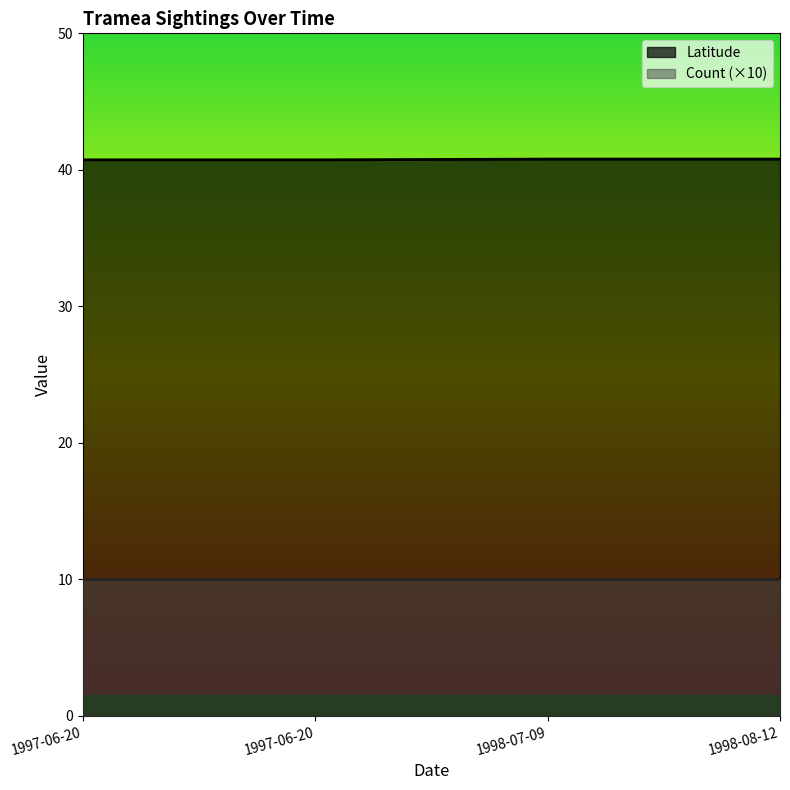

What are all the series names shown in the legend?

Latitude, Count (×10)